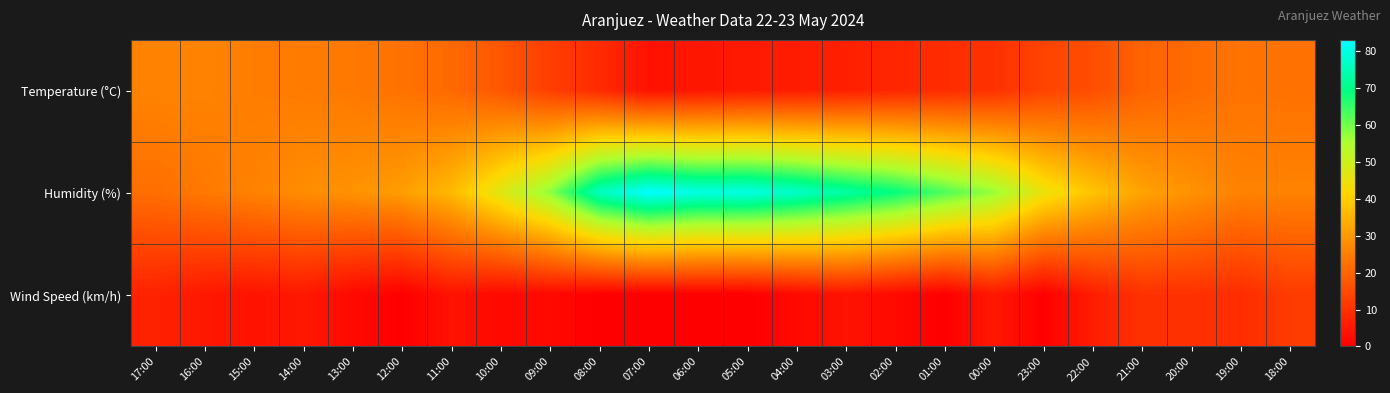

Which series has the largest total across all categories?

Humidity (%)